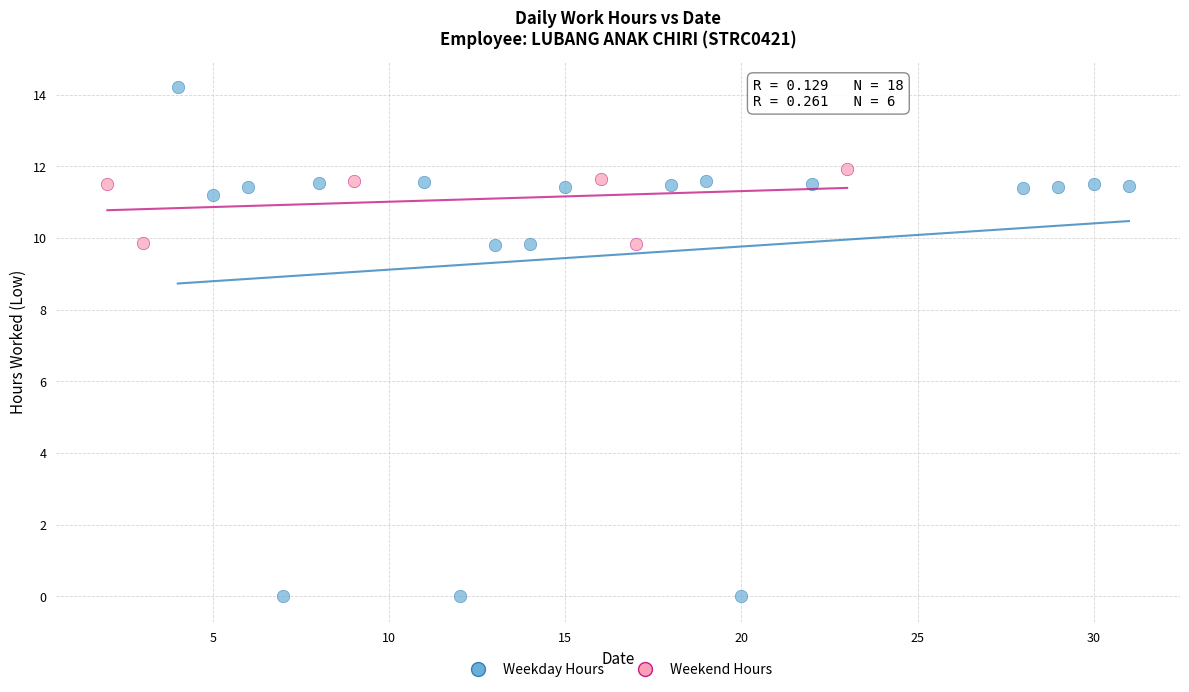

Which series reaches the maximum Y coordinate?

Weekday Hours